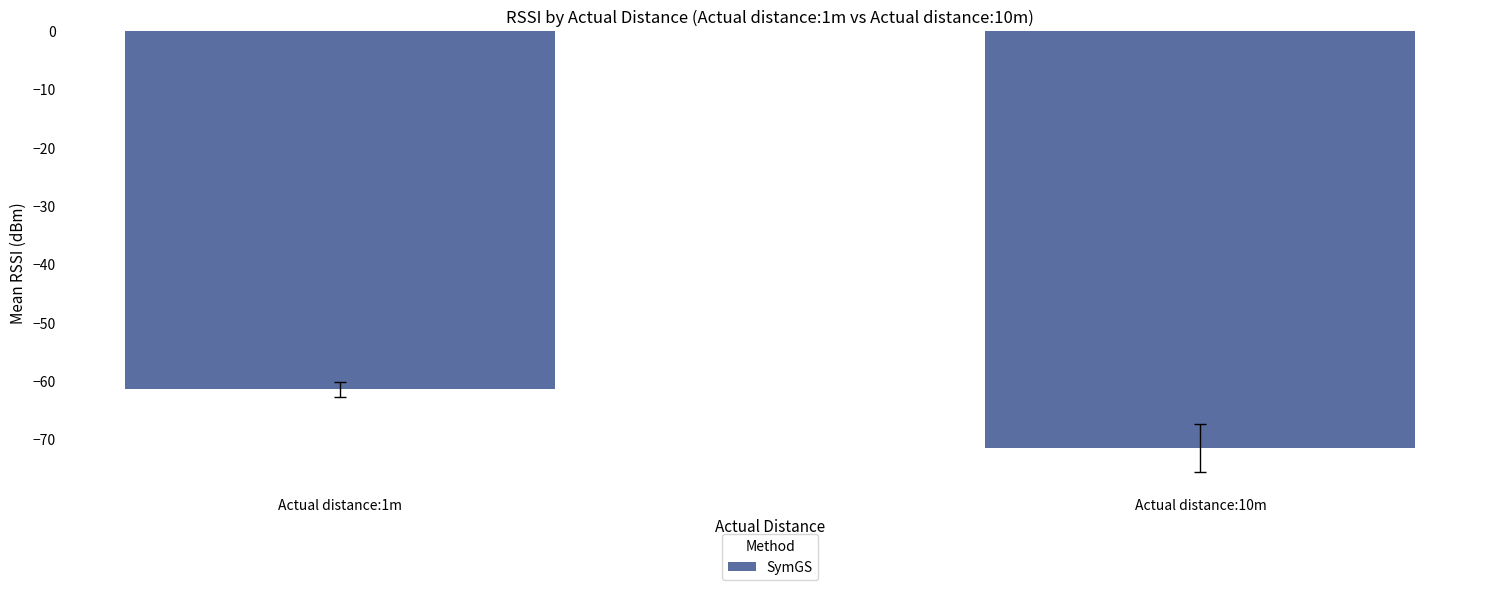

What is the change in value from Actual distance:1m to Actual distance:10m?

-10.2